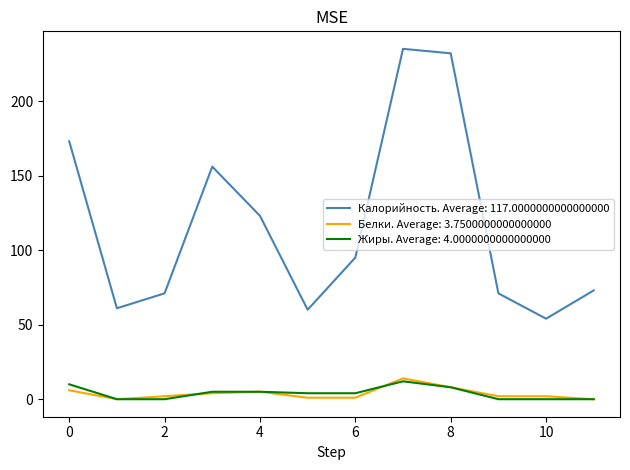

True or false: Белки. Average: 3.7500000000000000 and Калорийность. Average: 117.0000000000000000 intersect in this chart.

False